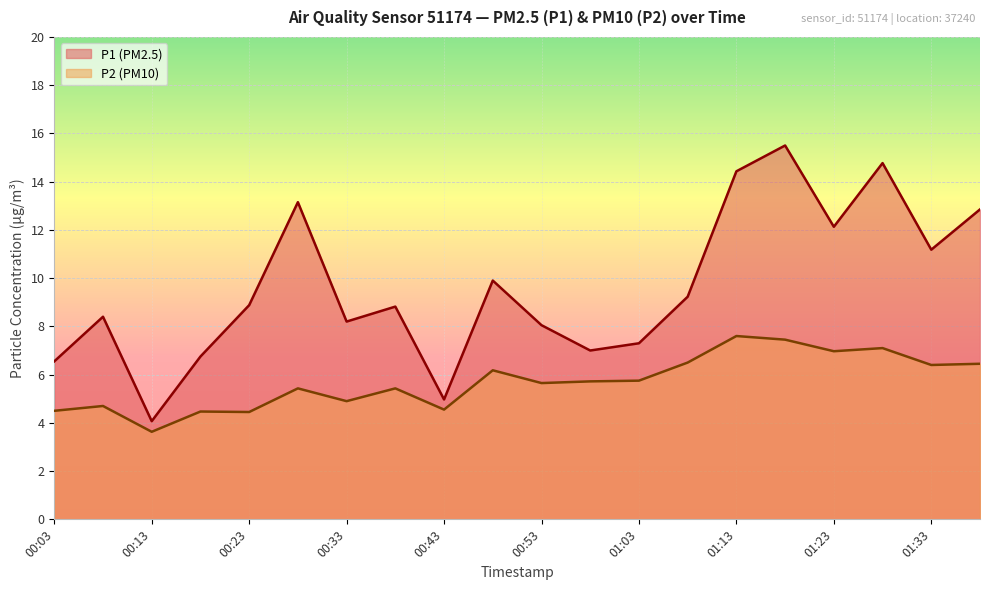

Reading left to right, extract all data points from this chart.

P1: 00:03=6.5	00:08=8.4	00:13=4.1	00:18=6.8	00:23=8.9	00:28=13.2	00:33=8.2	00:38=8.8	00:43=5.0	00:48=9.9	00:53=8.1	00:58=7.0	01:03=7.3	01:08=9.2	01:13=14.4	01:18=15.5	01:23=12.1	01:28=14.8	01:33=11.2	01:38=12.8
P2: 00:03=4.5	00:08=4.7	00:13=3.6	00:18=4.5	00:23=4.5	00:28=5.4	00:33=4.9	00:38=5.4	00:43=4.5	00:48=6.2	00:53=5.7	00:58=5.7	01:03=5.8	01:08=6.5	01:13=7.6	01:18=7.5	01:23=7.0	01:28=7.1	01:33=6.4	01:38=6.5